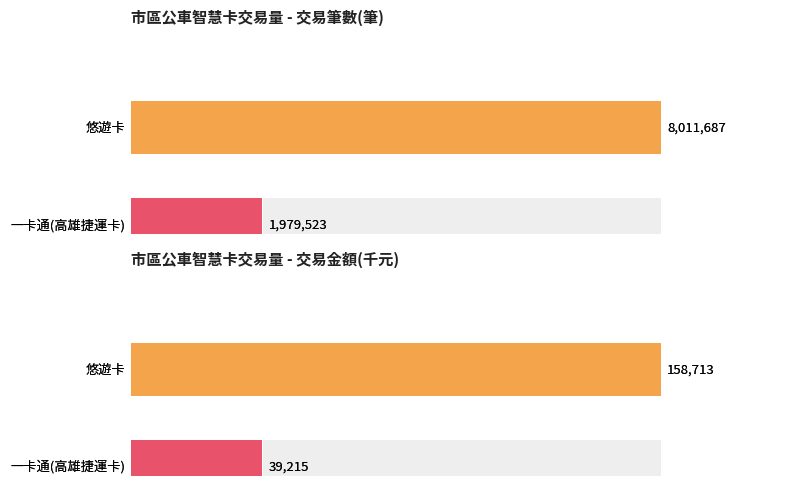

Count the number of categories in the chart.

4